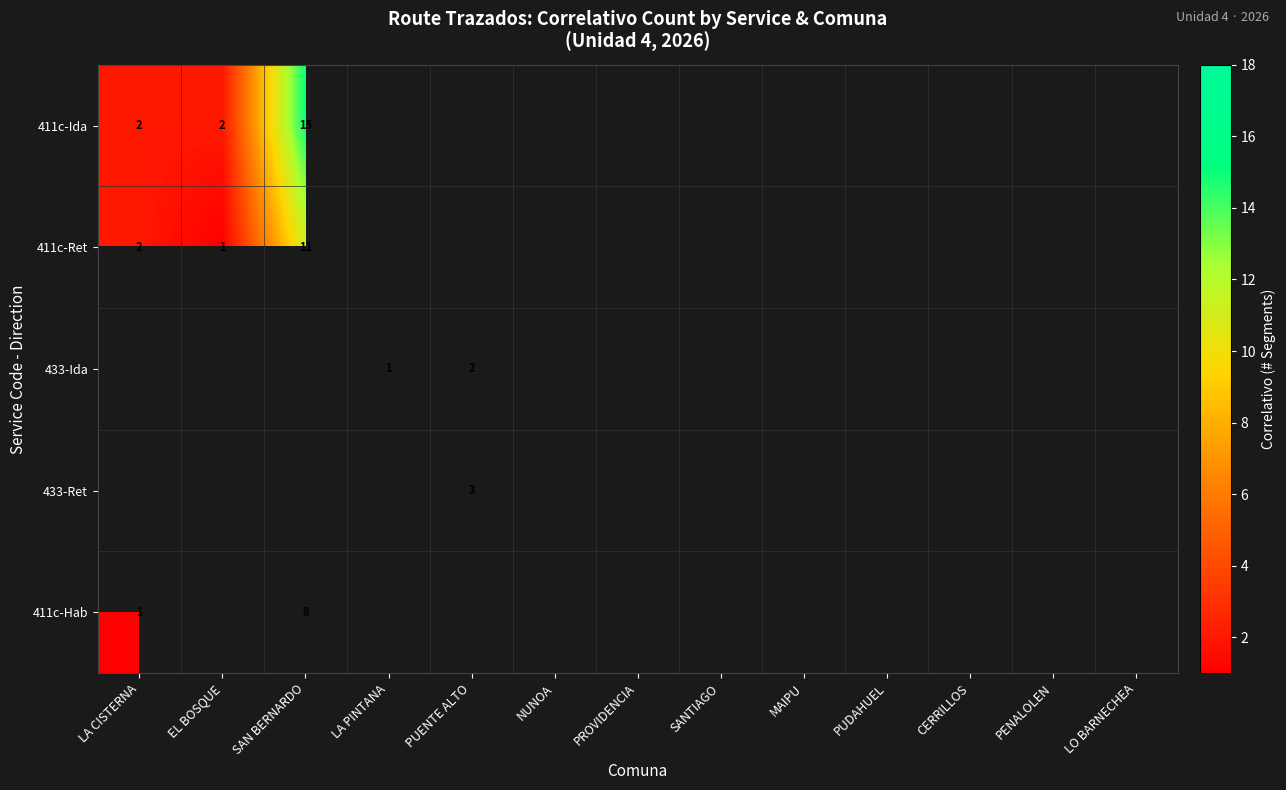

How many data points does each series have?

13